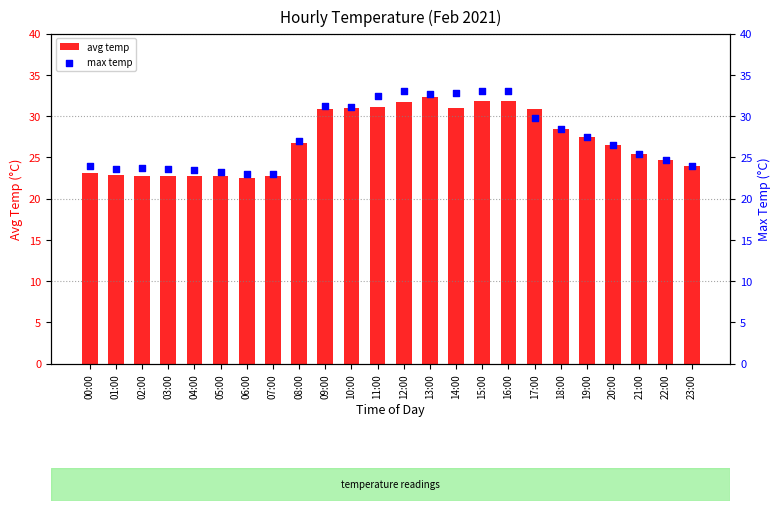

At which category is the sum across all series the highest?

13:00